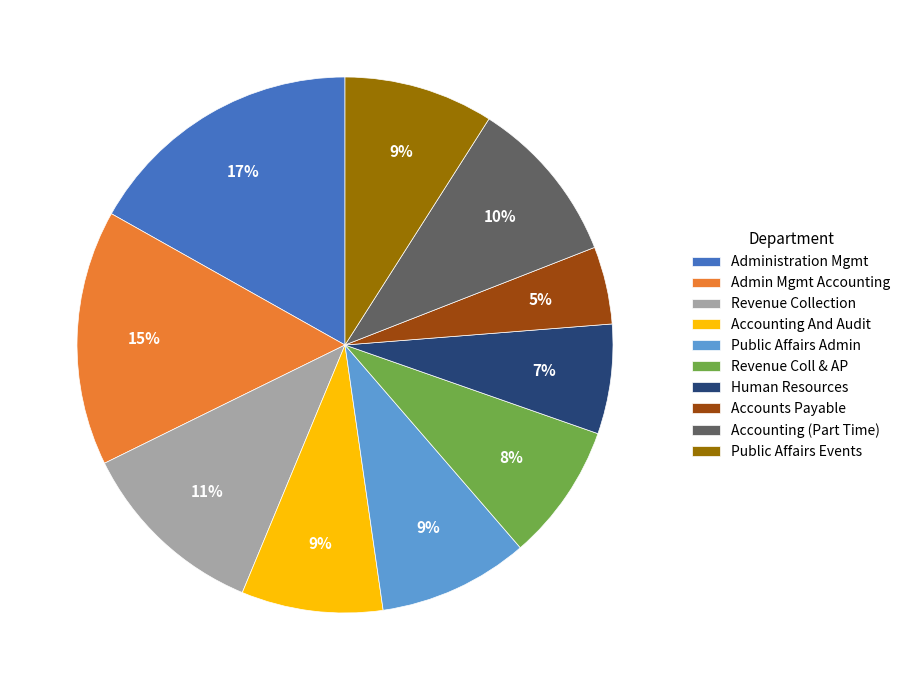

Count the number of slices in the pie.

10